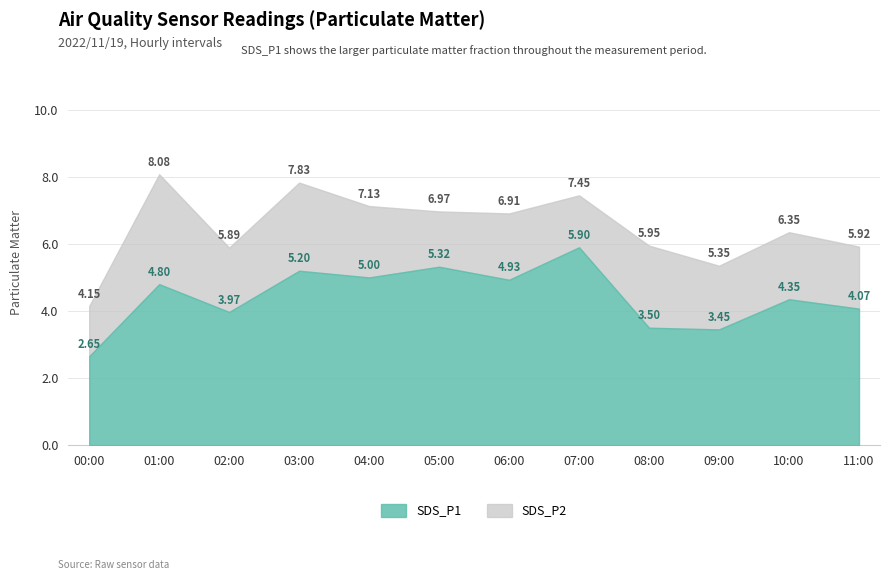

True or false: SDS_P2 has a value of 4.0 at 03:00.

False